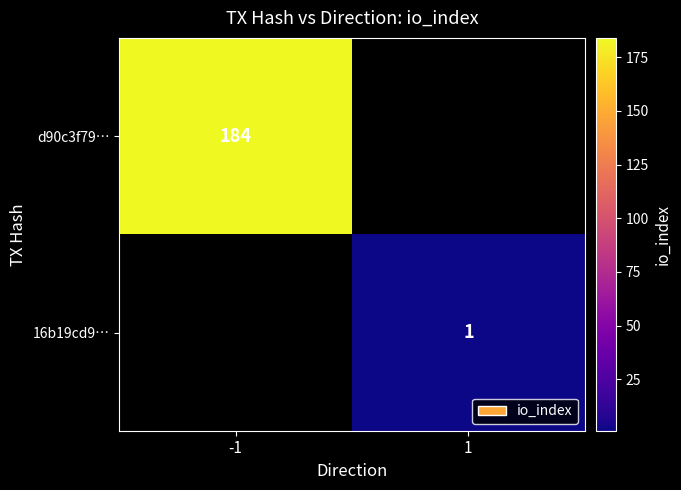

The d90c3f79… series shows 184 at -1. True or false?

True